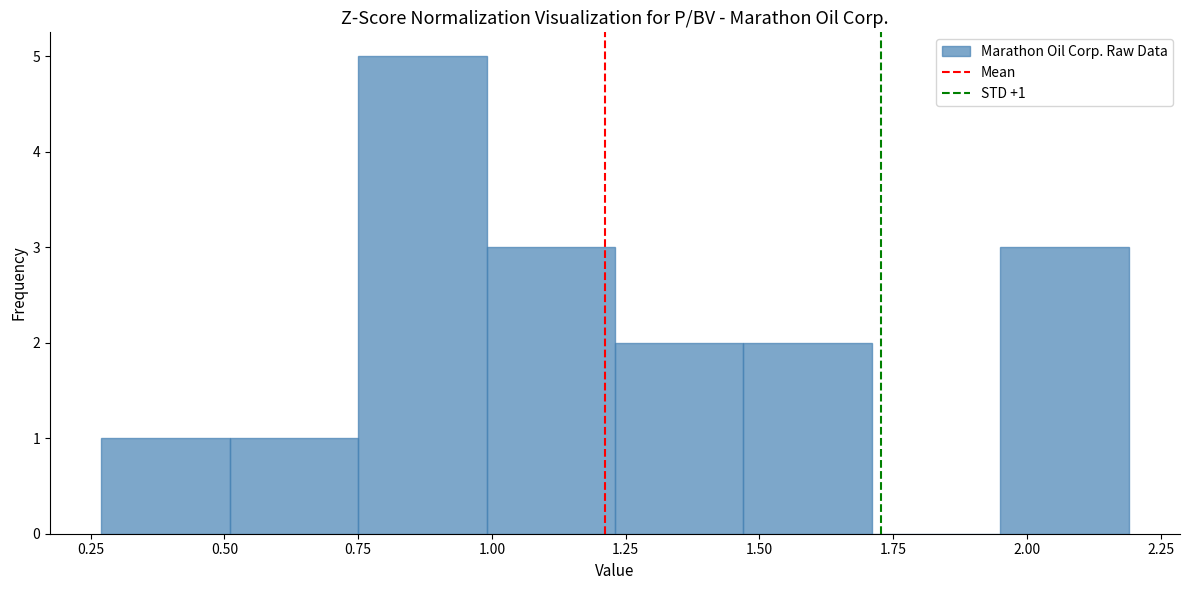

Over which range of the x-axis is the bar tallest?

0.75 to 0.99